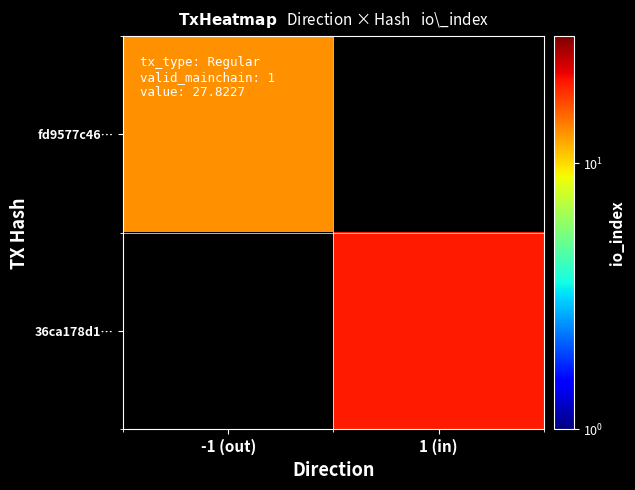

At which category does the chart reach its minimum across all series?

-1 (out)